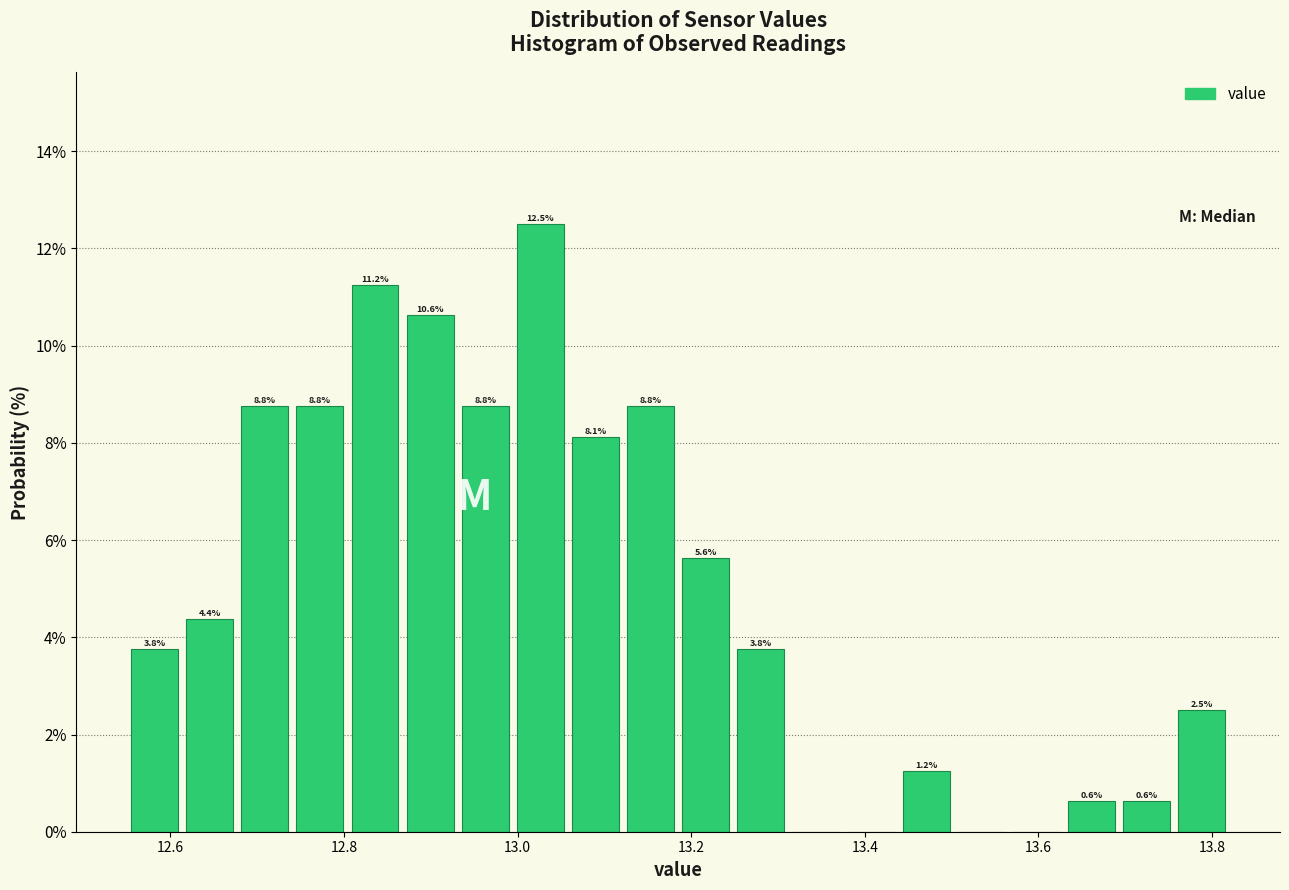

Around what value on the x-axis is the tallest bar? Give the approximate position of its centre, as read against the axis.

13.02